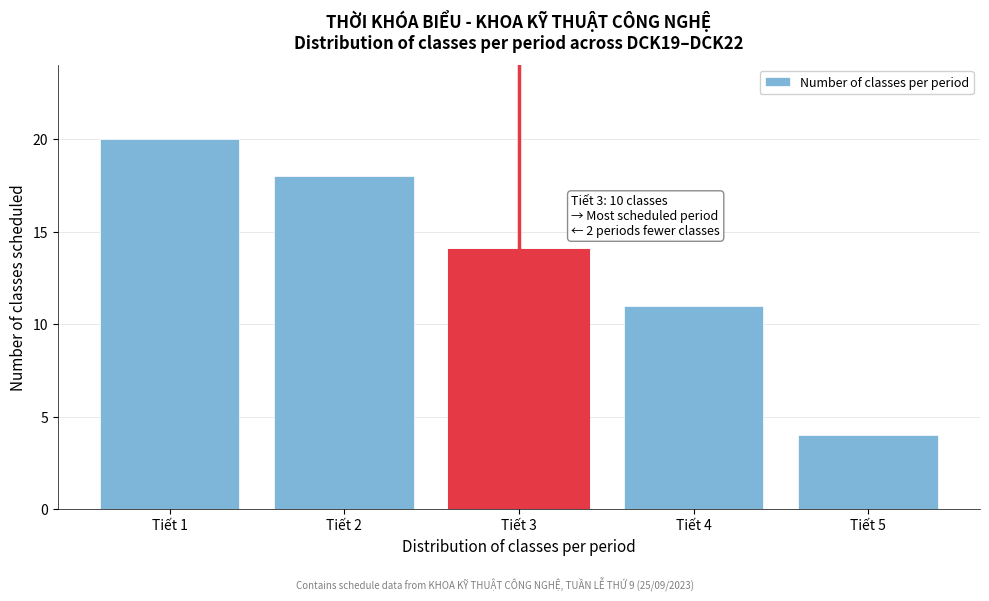

Reading right to left, what are all the values shown in this chart?

Tiết 5=4	Tiết 4=11	Tiết 3=14	Tiết 2=18	Tiết 1=20